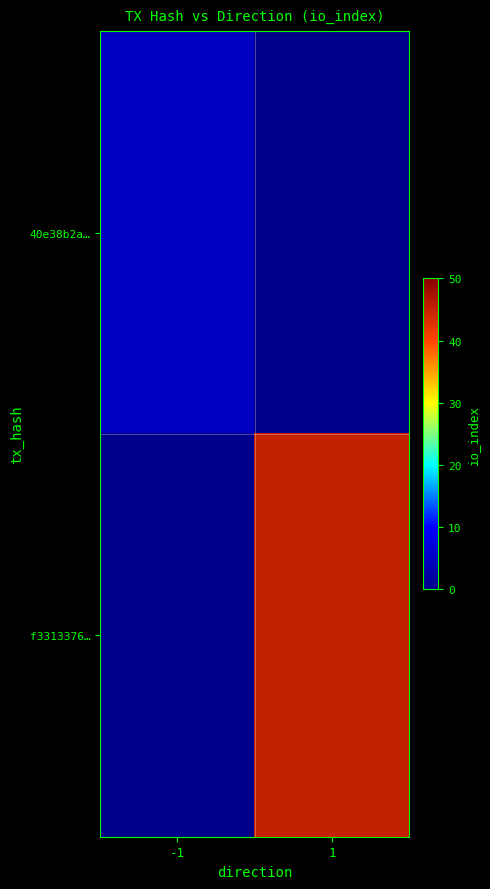

Which series has the largest total across all categories?

f3313376…